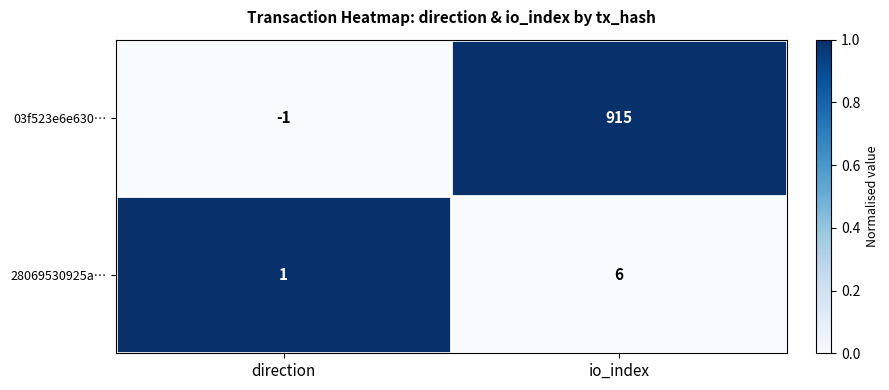

Which series has the largest total across all categories?

03f523e6e630…